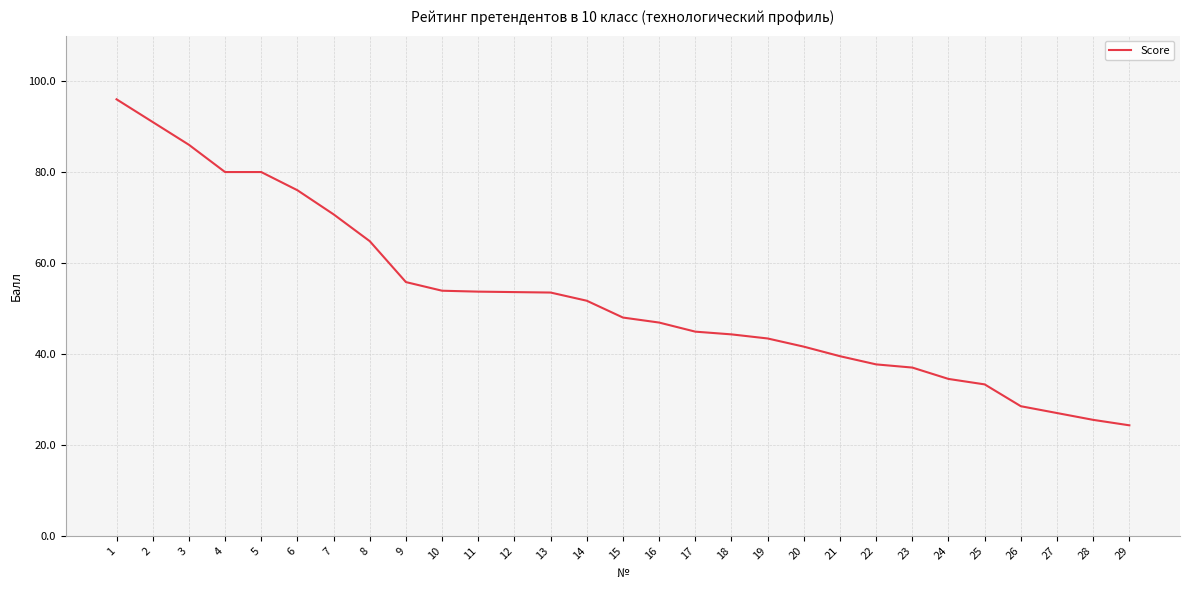

What is the maximum value shown in the chart?

96.0